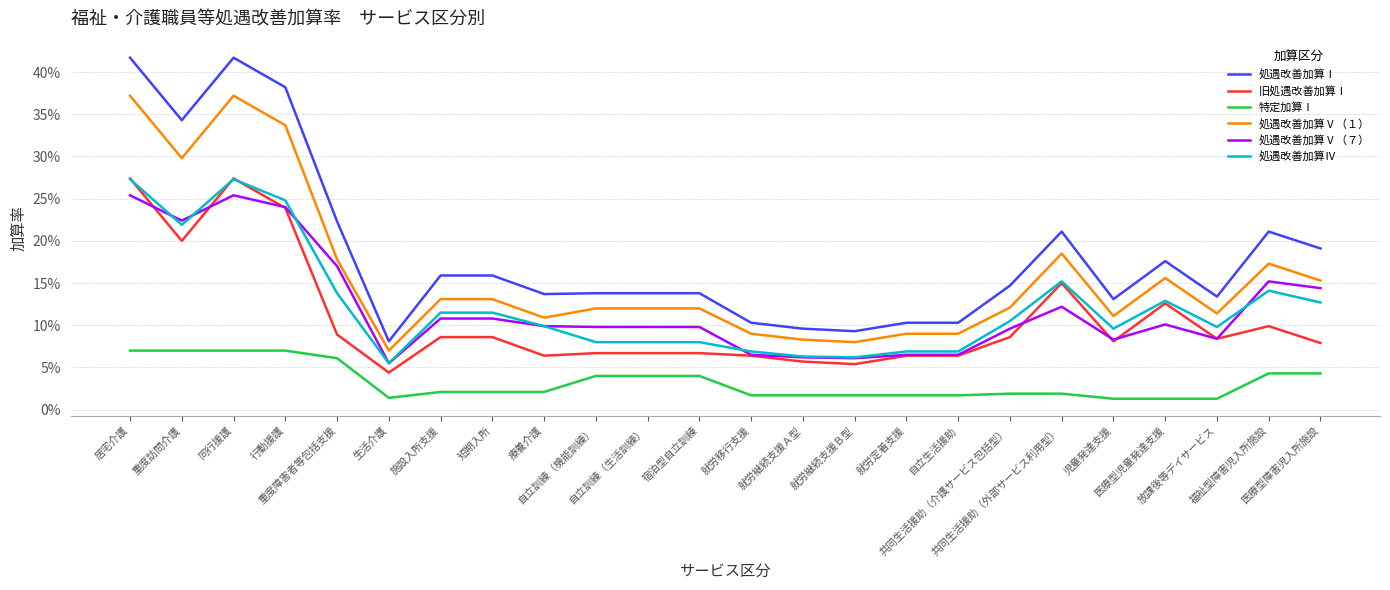

What is the average value of the 処遇改善加算Ⅳ series?

0.1